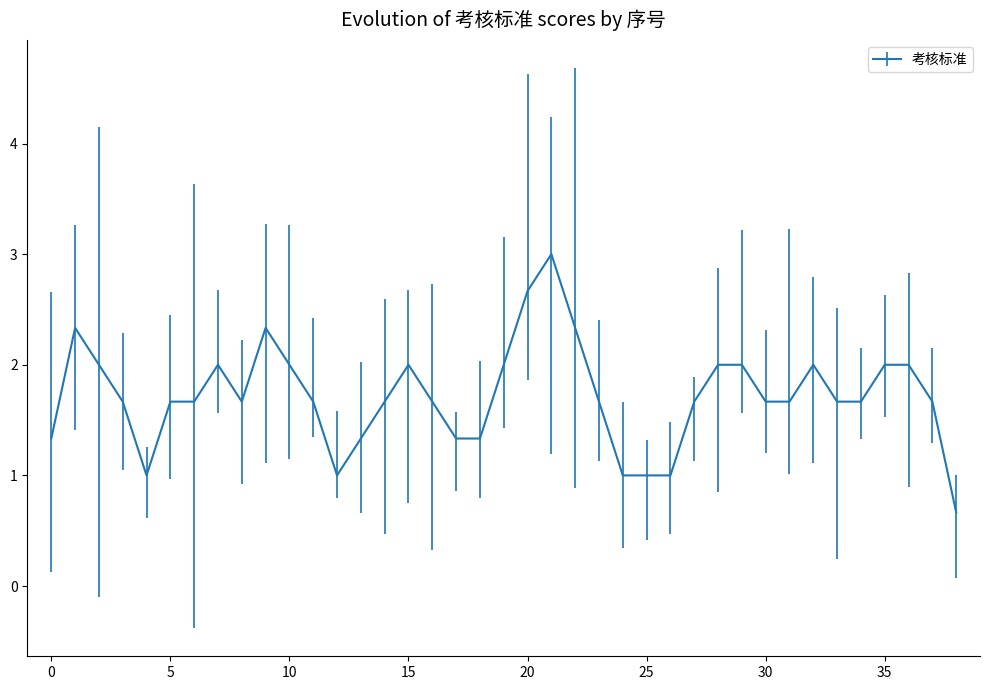

What is the minimum value shown in the chart?

0.7